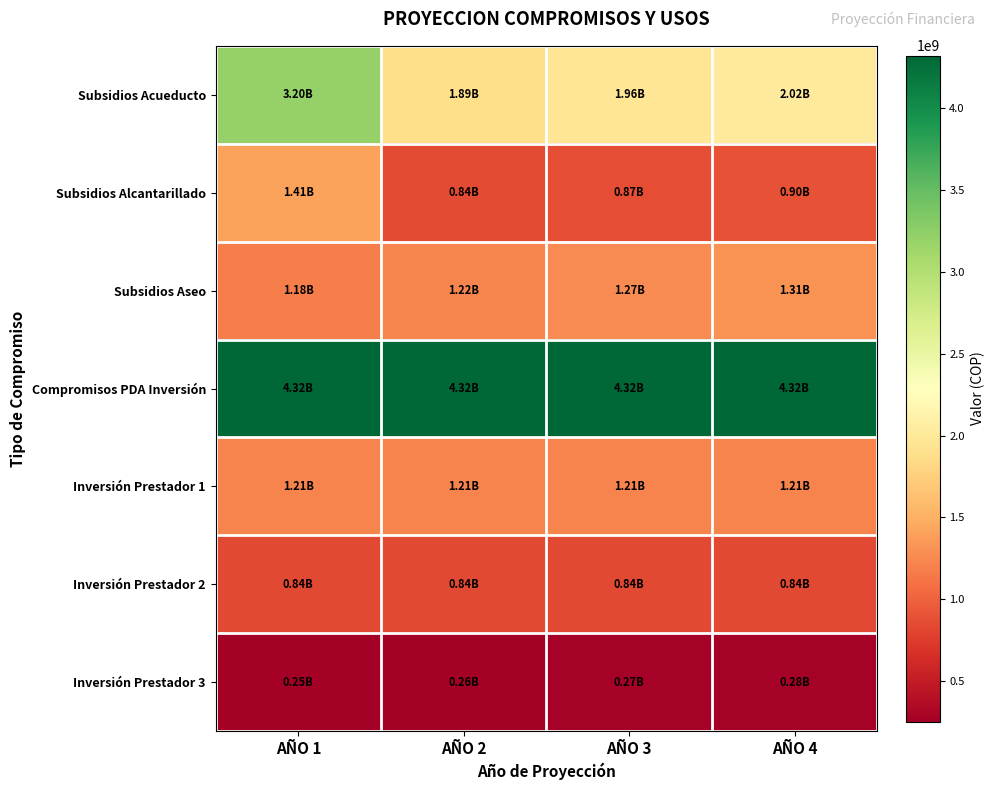

Reading left to right, extract all data points from this chart.

Subsidios Acueducto: AÑO 1=3200491764.0	AÑO 2=1889219721.2	AÑO 3=1955342411.5	AÑO 4=2023779395.9
Subsidios Alcantarillado: AÑO 1=1407696456.0	AÑO 2=841351163.6	AÑO 3=870798454.4	AÑO 4=901276400.2
Subsidios Aseo: AÑO 1=1181449011.0	AÑO 2=1222799726.4	AÑO 3=1265597716.8	AÑO 4=1309893636.9
Compromisos PDA Inversión: AÑO 1=4321733363.2	AÑO 2=4321733363.2	AÑO 3=4321733363.2	AÑO 4=4321733363.2
Inversión Prestador 1: AÑO 1=1207000000.0	AÑO 2=1207000000.0	AÑO 3=1207000000.0	AÑO 4=1207000000.0
Inversión Prestador 2: AÑO 1=840000000.0	AÑO 2=840000000.0	AÑO 3=840000000.0	AÑO 4=840000000.0
Inversión Prestador 3: AÑO 1=253060000.0	AÑO 2=261917100.0	AÑO 3=271084198.5	AÑO 4=280572145.4